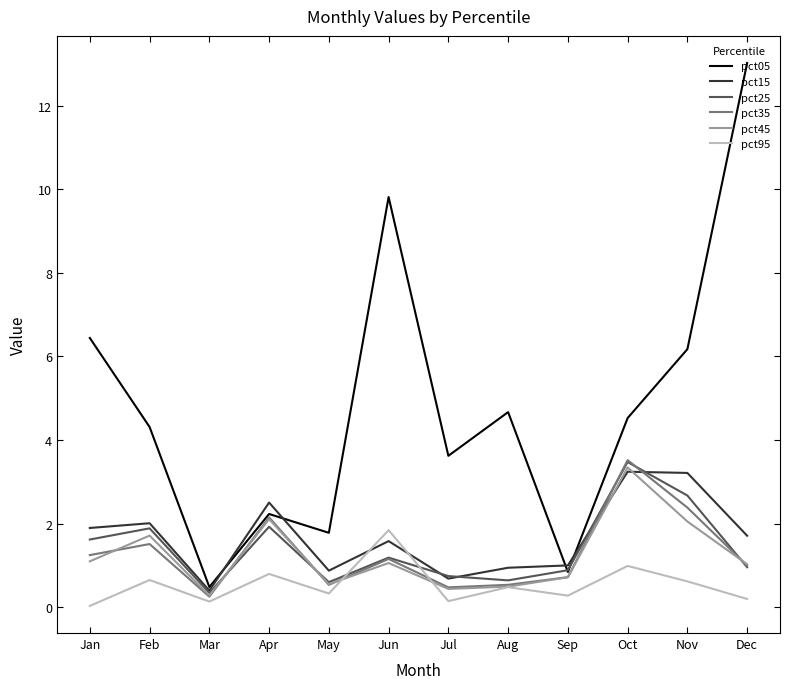

Where is the first local maximum for pct05?

Apr